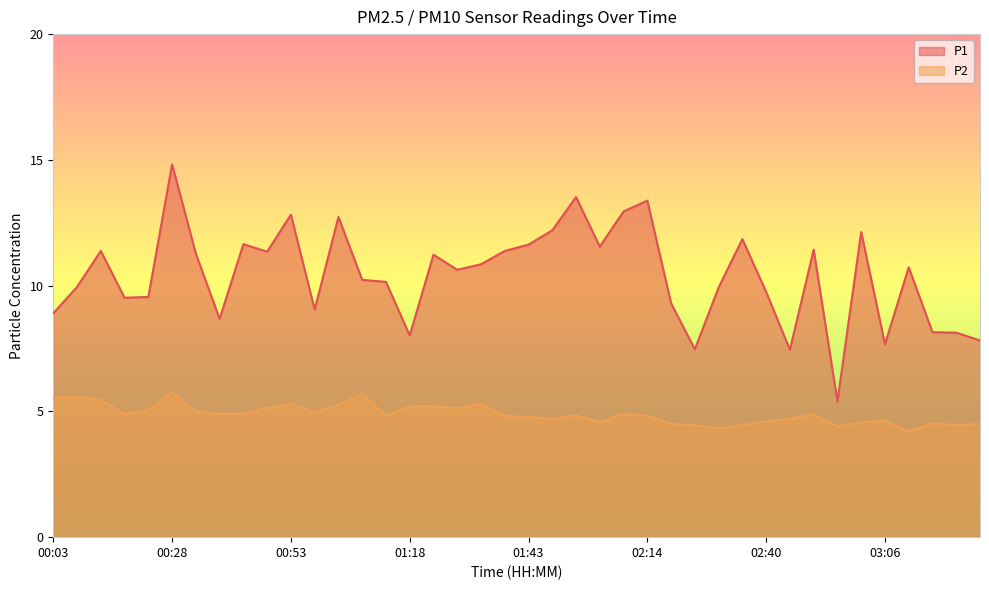

What is the label of the 36th point from the left?

03:06